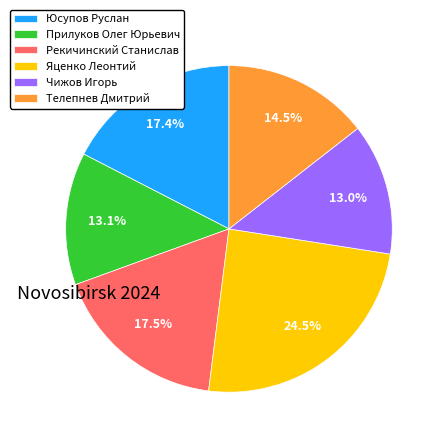

To the nearest percent, what is the average slice percentage?

17%